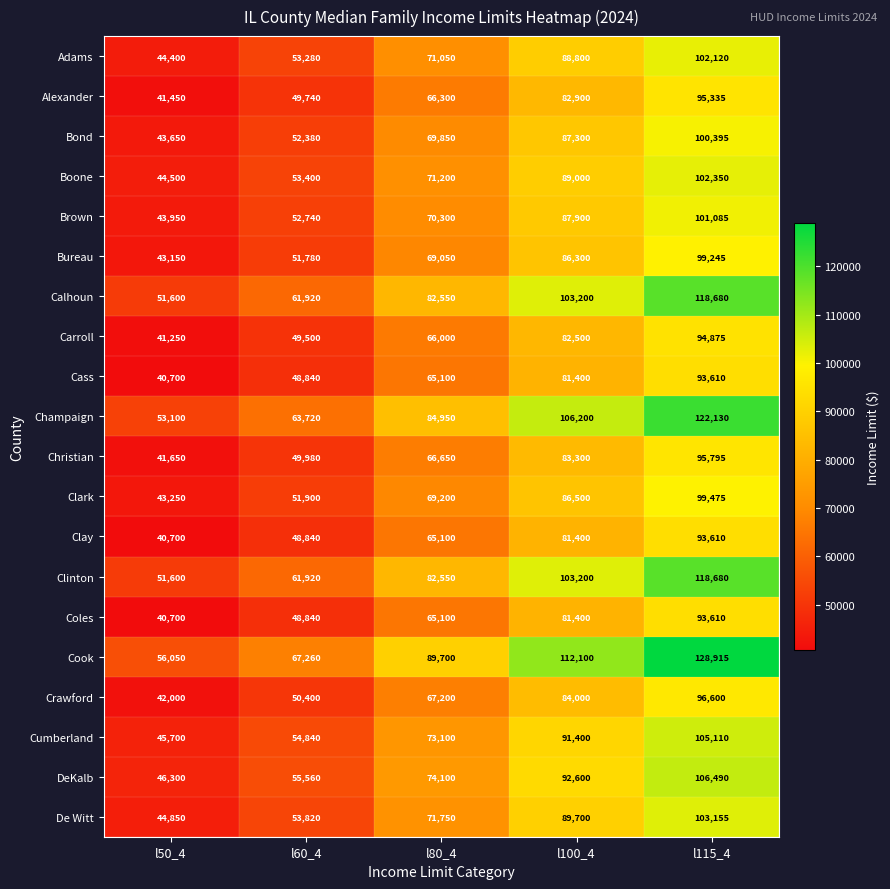

At which label is Brown closest to 72517?

l80_4